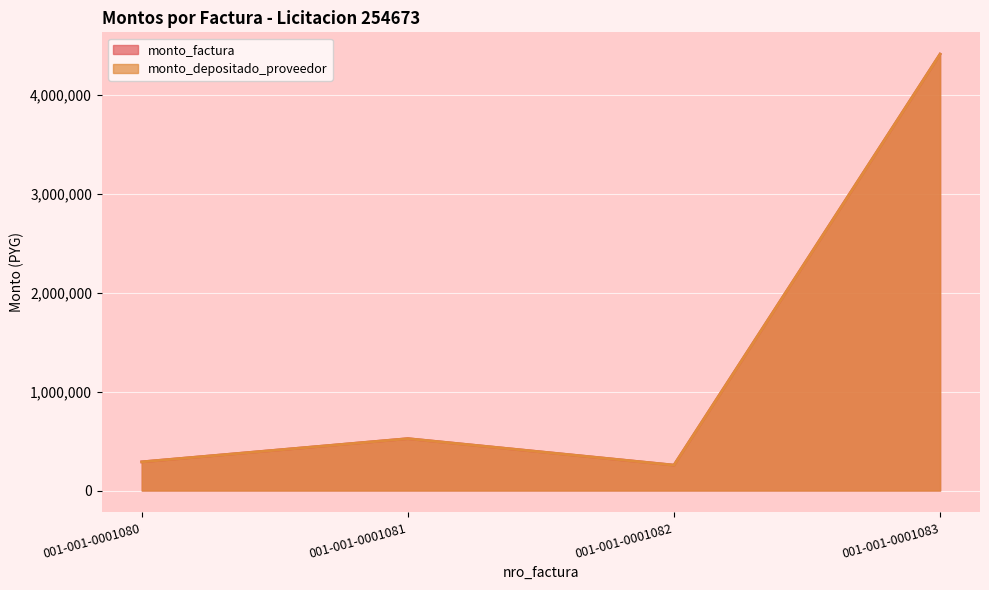

True or false: monto_factura has more than 1 interior local peaks.

False